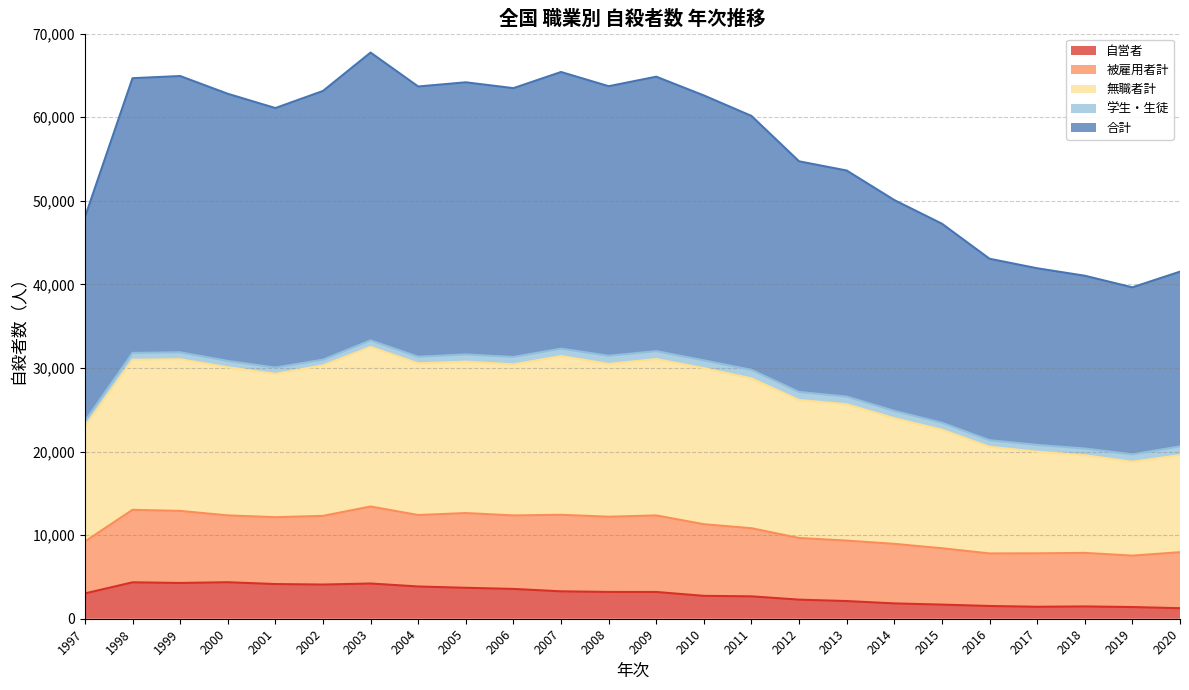

Which series has the largest total across all categories?

合計